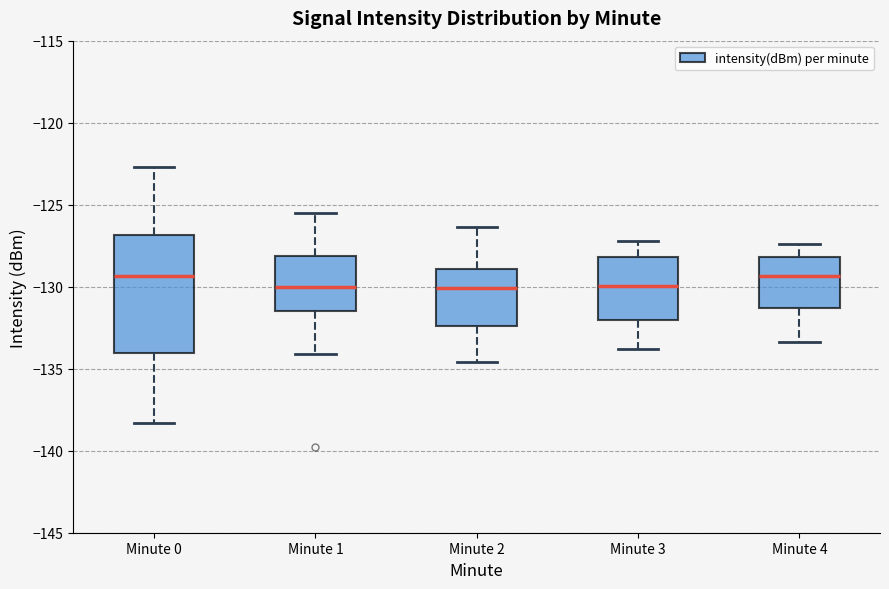

Reading left to right, transcribe this box plot: for each box, give where its median line is, the range the box spans, and where its two whiskers end, as read against the y-axis. The values are not printed on the chart, so give them approximately, as read against the axis.

Minute 0: median -129.5, box -134.0 to -127.0, whiskers -138.5 to -122.5
Minute 1: median -130.0, box -131.5 to -128.0, whiskers -134.0 to -125.5
Minute 2: median -130.0, box -132.5 to -129.0, whiskers -134.5 to -126.5
Minute 3: median -130.0, box -132.0 to -128.0, whiskers -134.0 to -127.0
Minute 4: median -129.5, box -131.5 to -128.0, whiskers -133.5 to -127.5